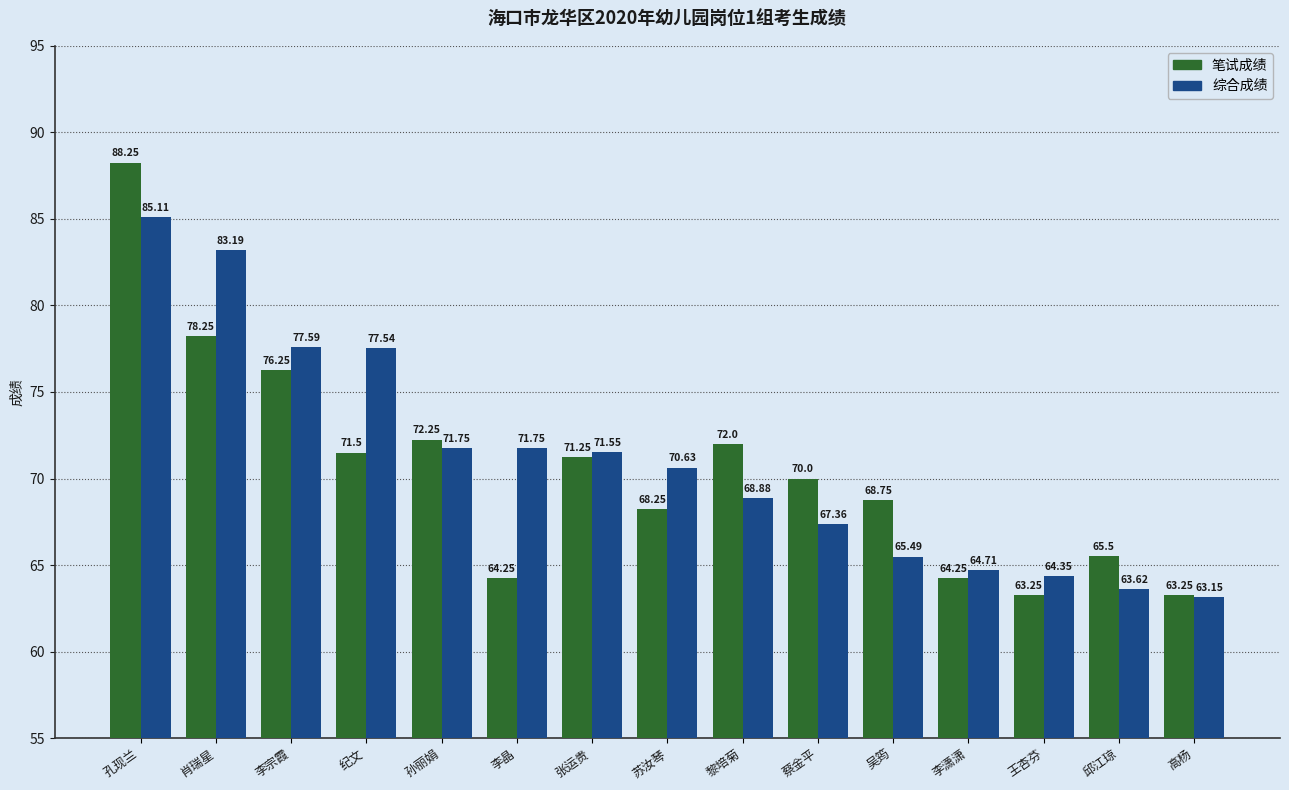

How many bars are there in total?

30